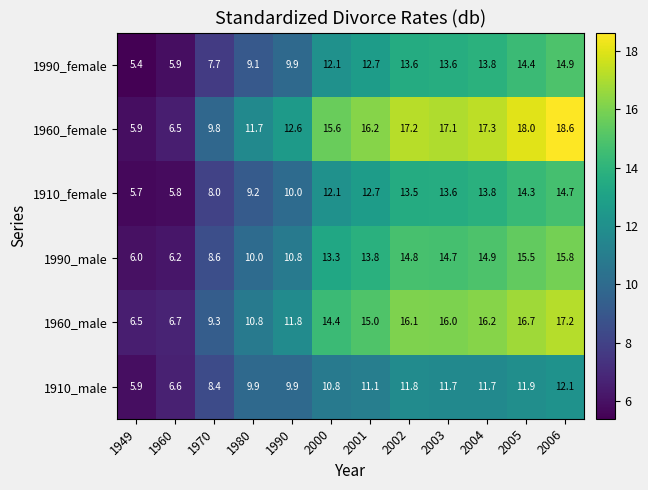

What is the total value across all series at 1970?

51.8